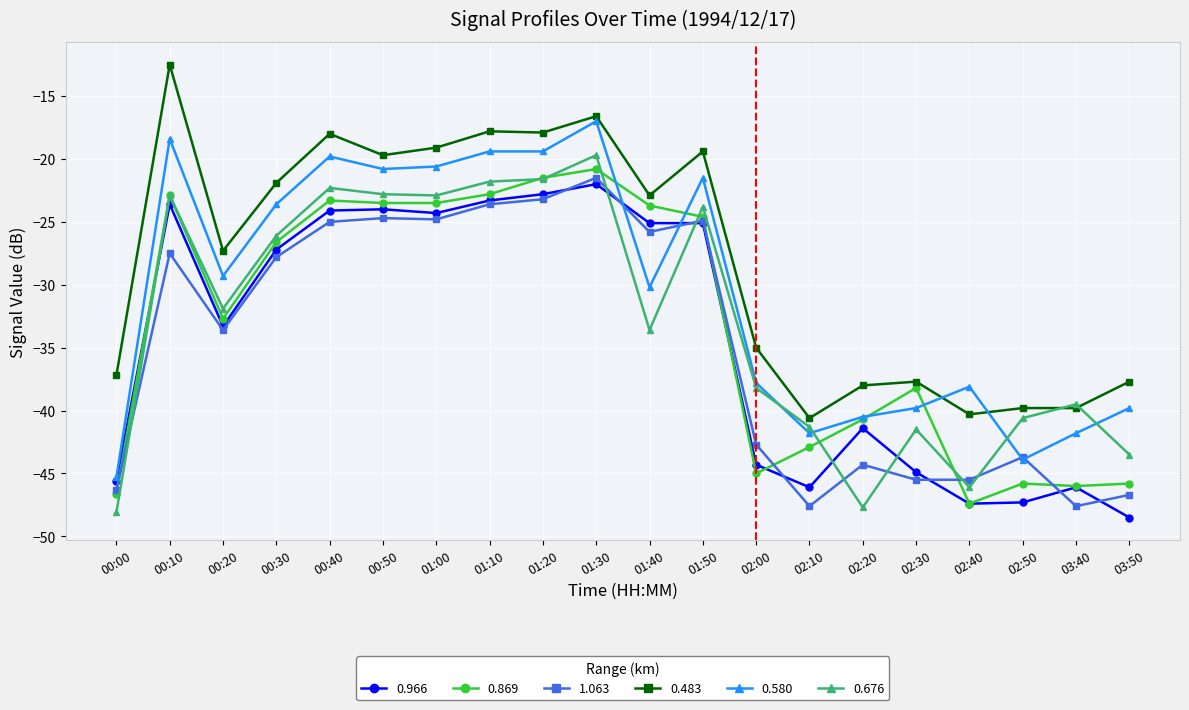

At which category does 0.483 reach its first local valley?

00:20